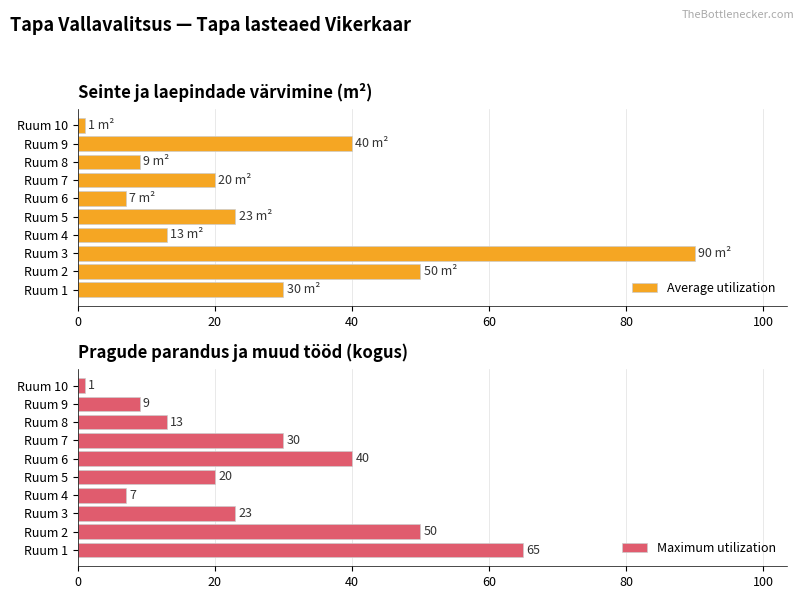

The Average utilization series shows 35 at Ruum 7. True or false?

False